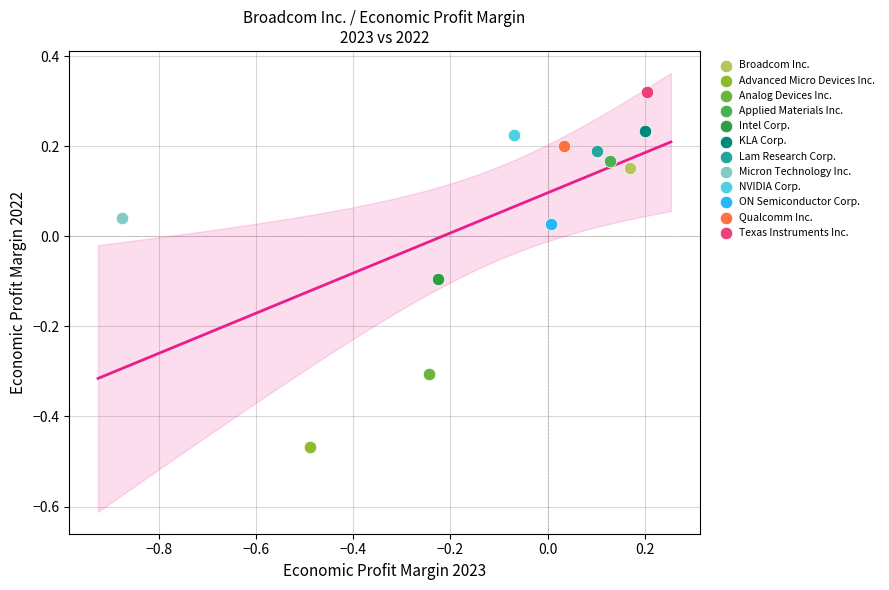

Which series contains the lowest Y value?

Advanced Micro Devices Inc.